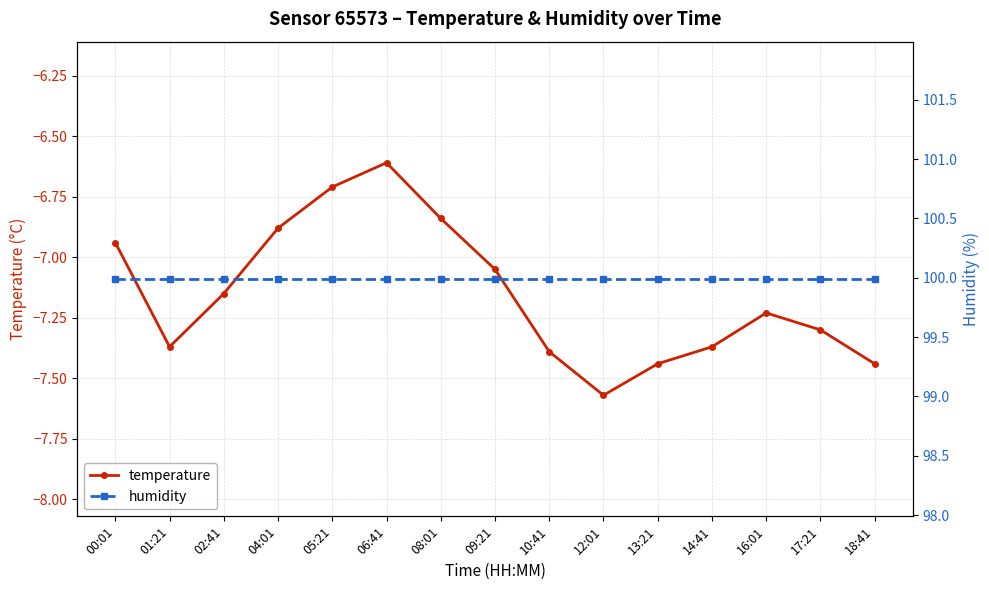

True or false: humidity has a value of 100.0 at 02:41.

True